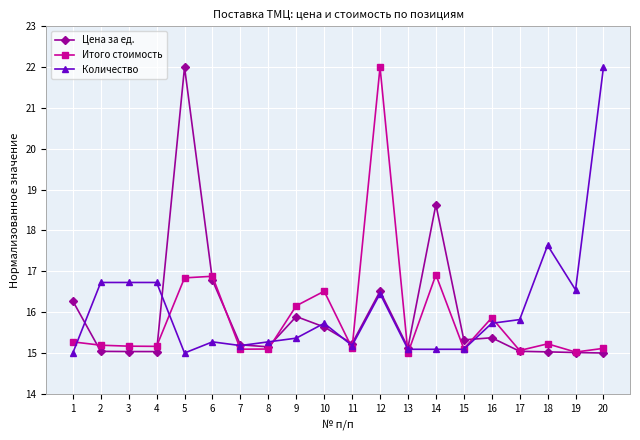

True or false: Итого стоимость has more than 1 points higher than both neighbors.

True